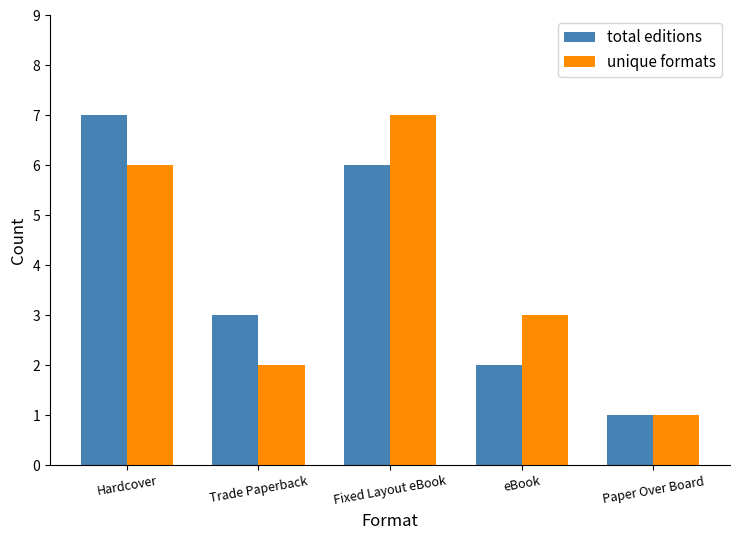

What is the total value across all series at Trade Paperback?

5